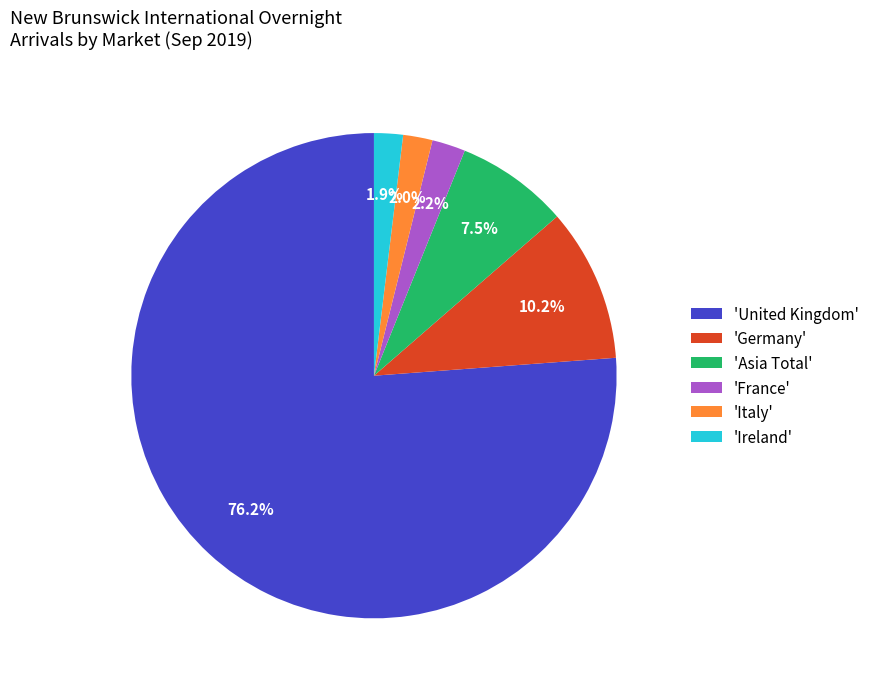

Which has a higher value, 'Ireland' or 'Germany'?

'Germany'